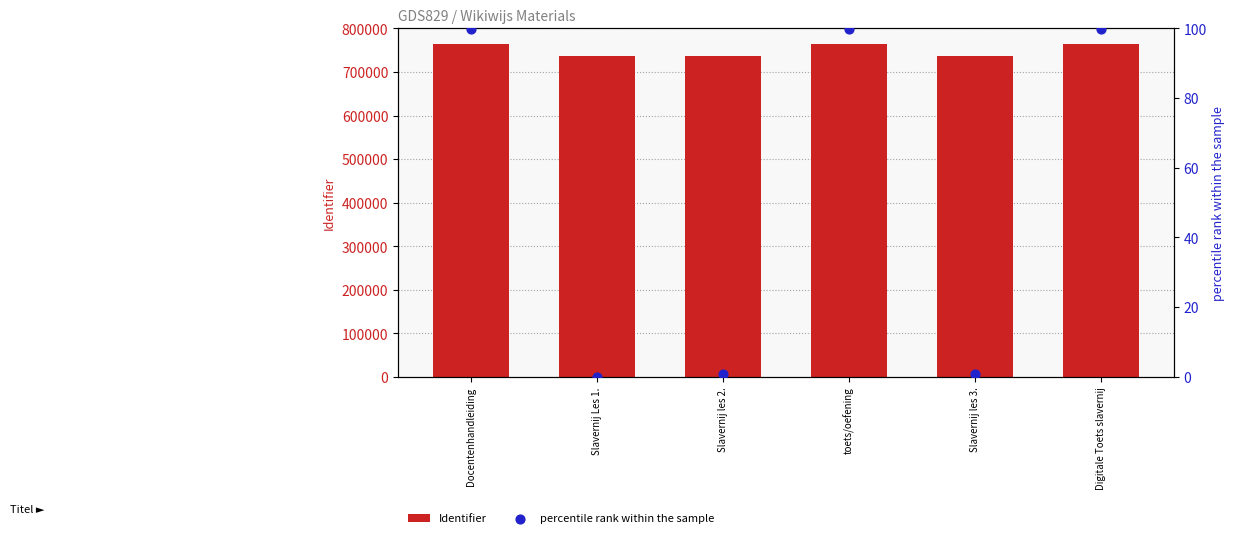

Which series contains the highest Y value?

Identifier